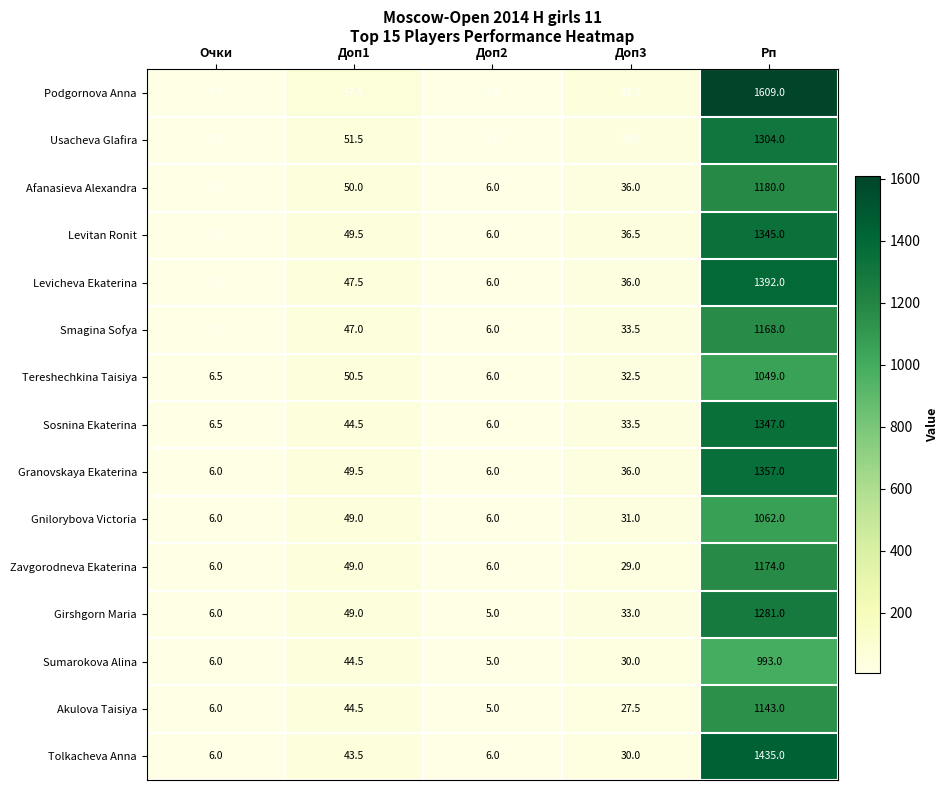

What is the difference between the second highest and minimum values in the Tereshechkina Taisiya series?

44.5